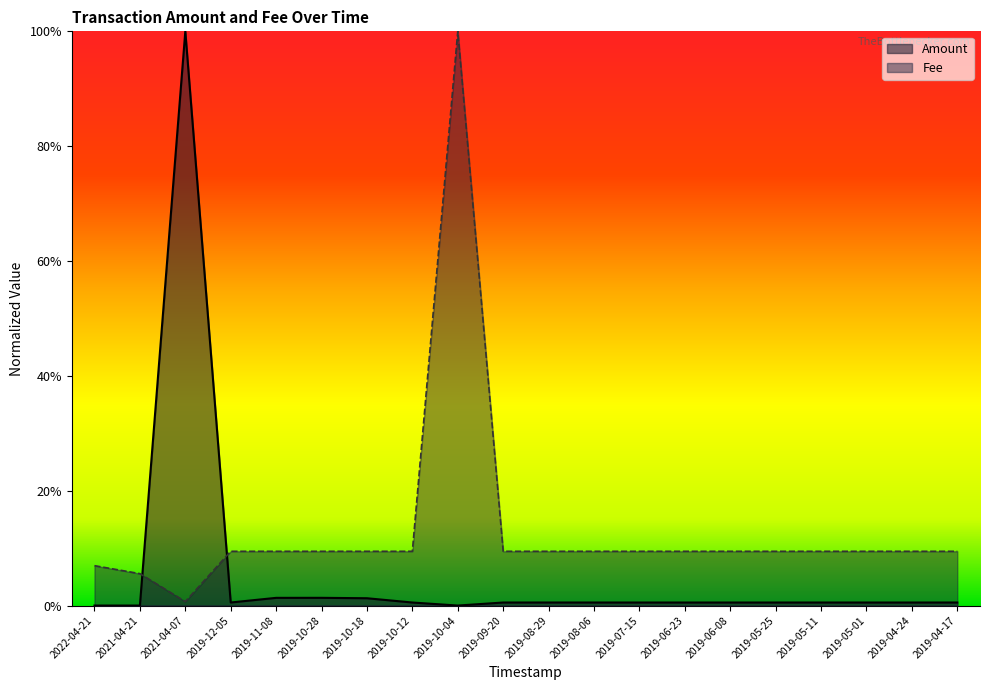

What is the value of the Fee point at the 6th from the left?

0.1